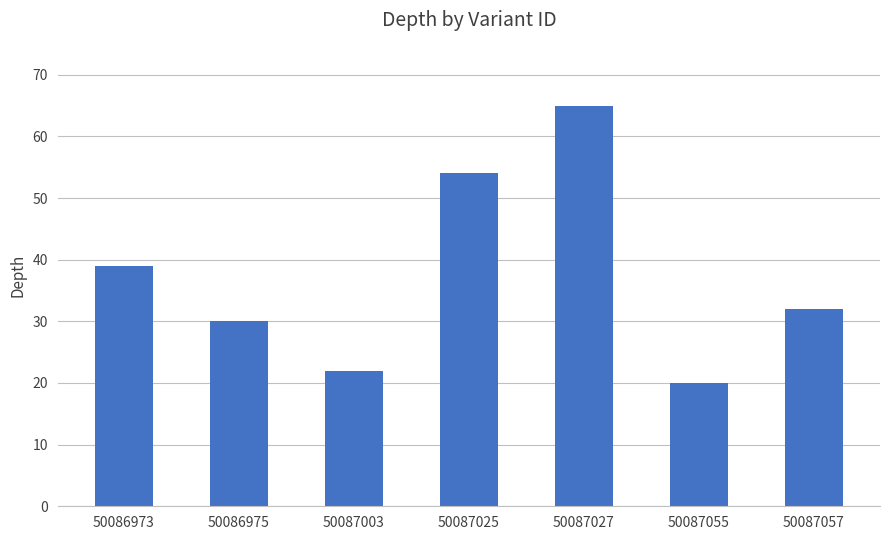

How many values are below 32?

3